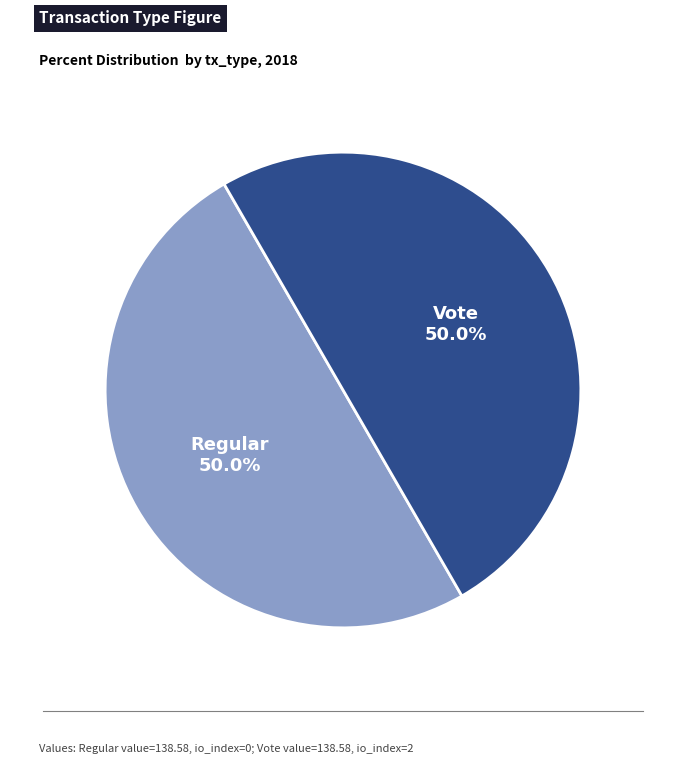

How many segments does this pie chart have?

2